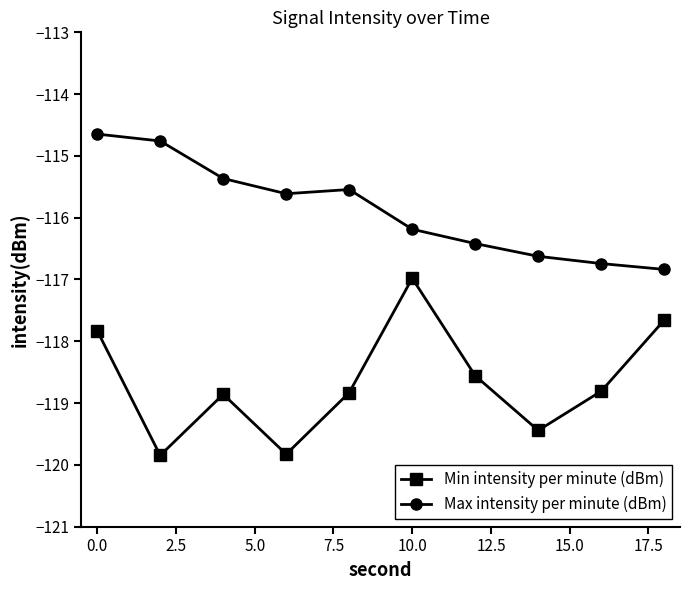

Rank the series by their average value, from lowest to highest.

Min intensity per minute (dBm), Max intensity per minute (dBm)